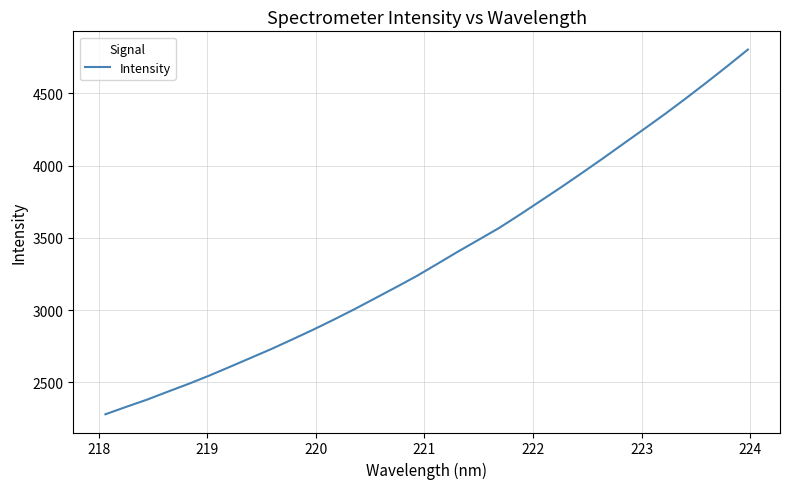

What is the difference between the maximum and minimum values?

2525.9